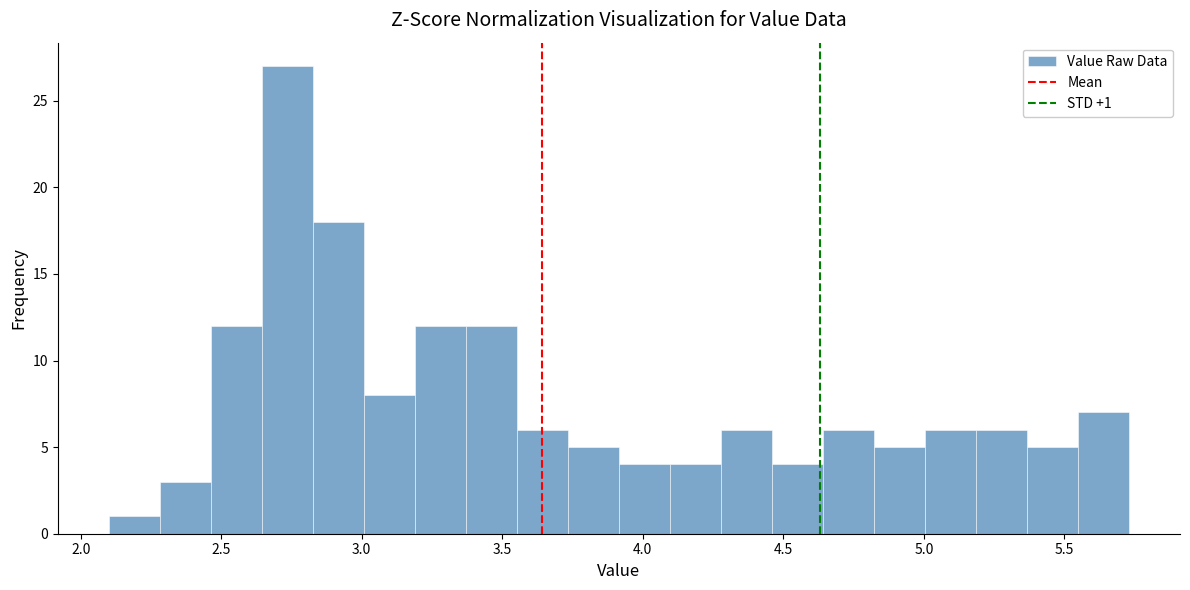

Around what value on the x-axis is the tallest bar? Give the approximate position of its centre, as read against the axis.

2.75